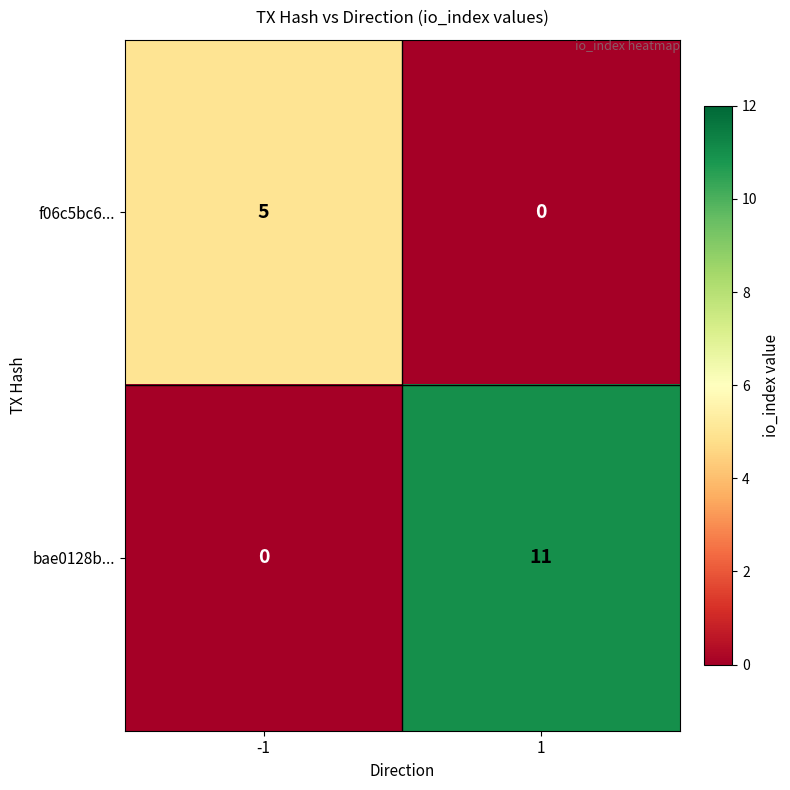

What is the maximum value shown in the chart?

11